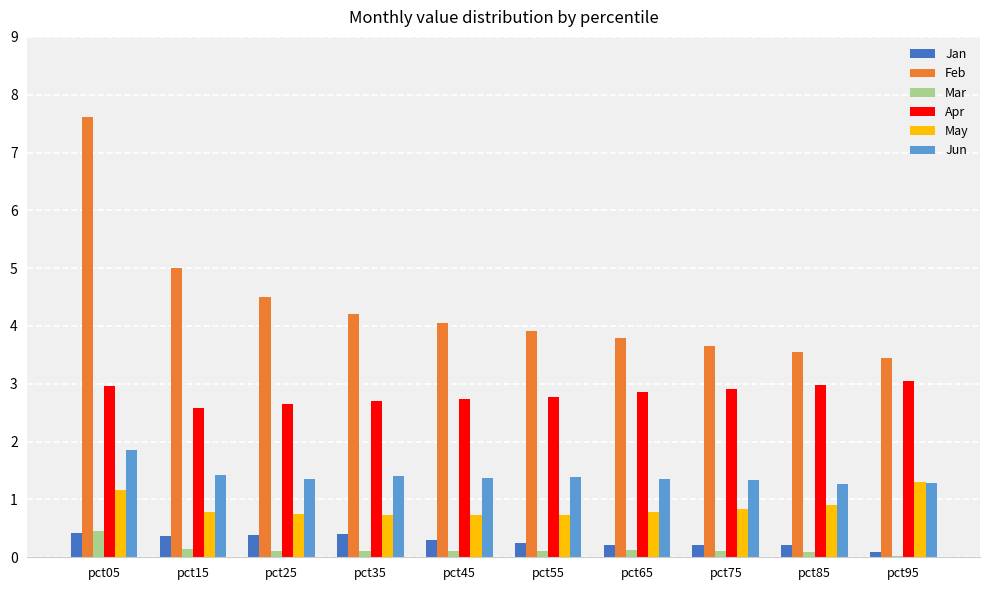

Rank the series at pct85 from lowest to highest value.

Mar, Jan, May, Jun, Apr, Feb